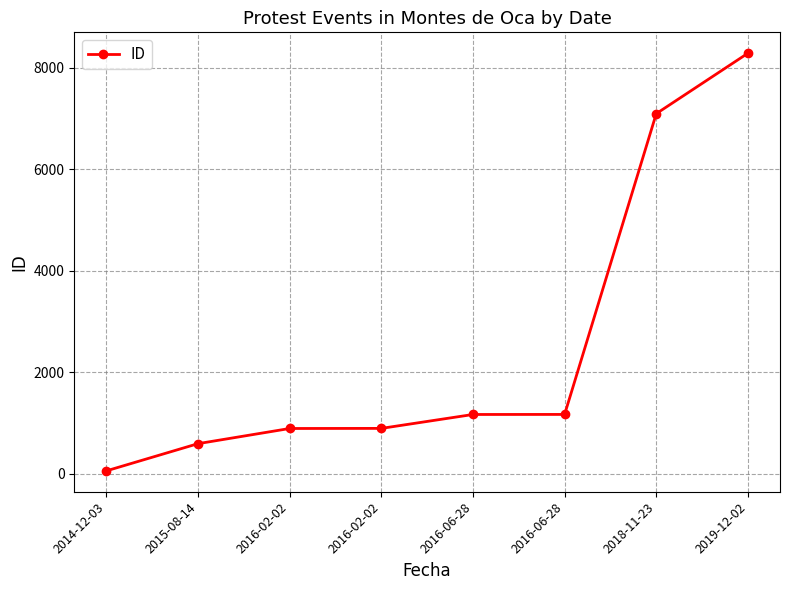

What is the change in value from 2016-02-02 to 2016-06-28?

+277